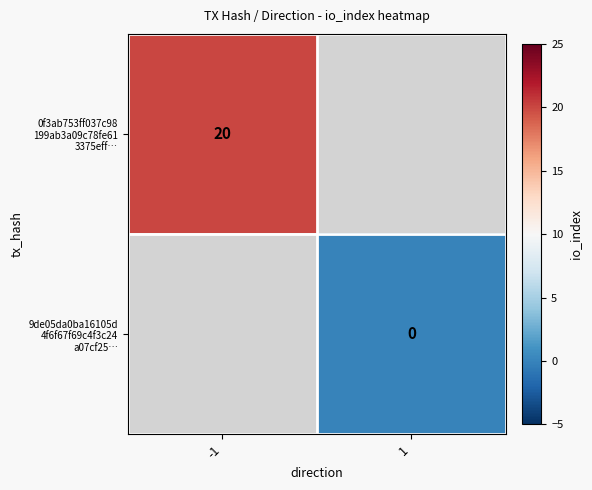

List the labels in order of 0f3ab753ff037c98 199ab3a09c78fe61 3375eff… value, smallest first.

-1, 1